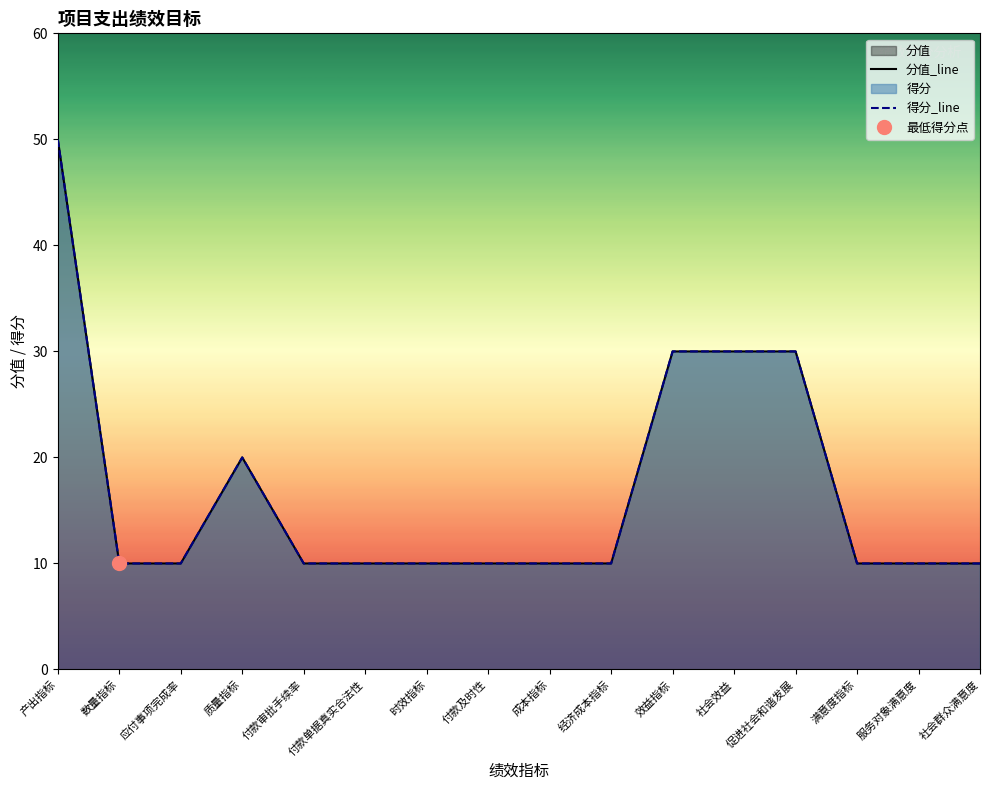

What position from the left is 付款单据真实合法性?

6